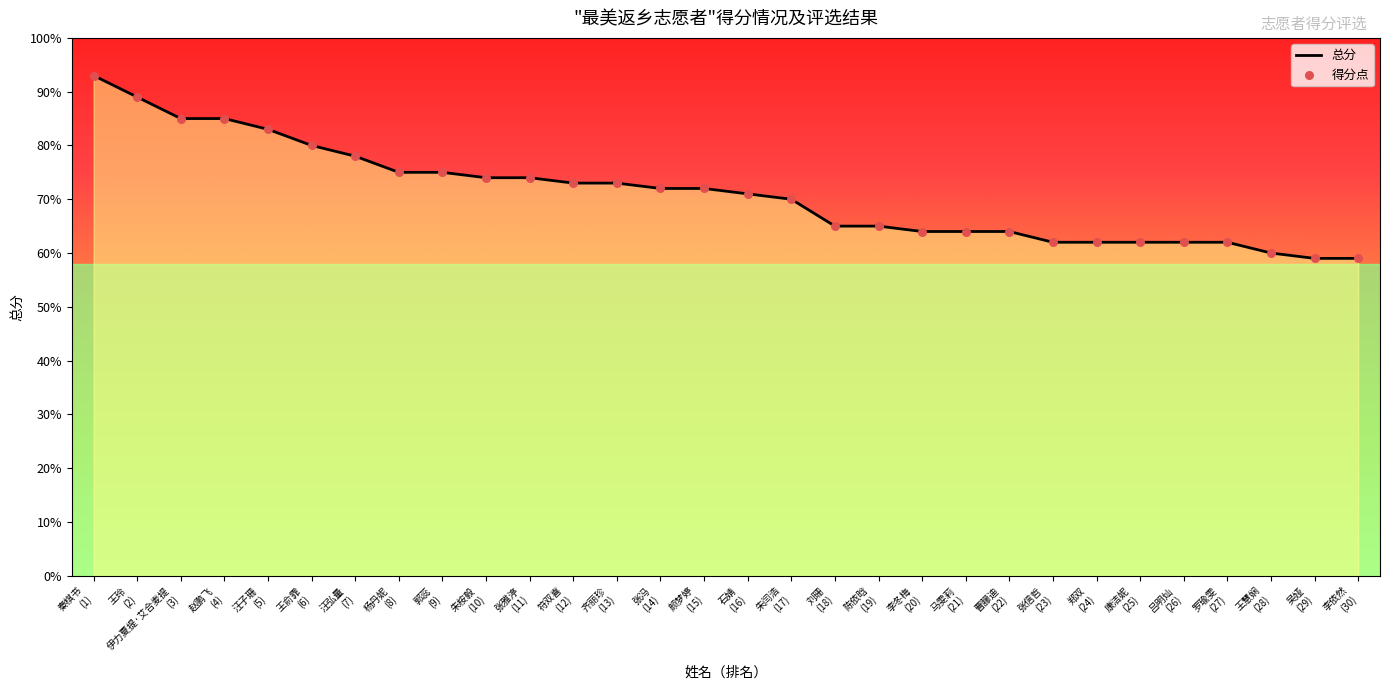

What is the minimum value shown in the chart?

59